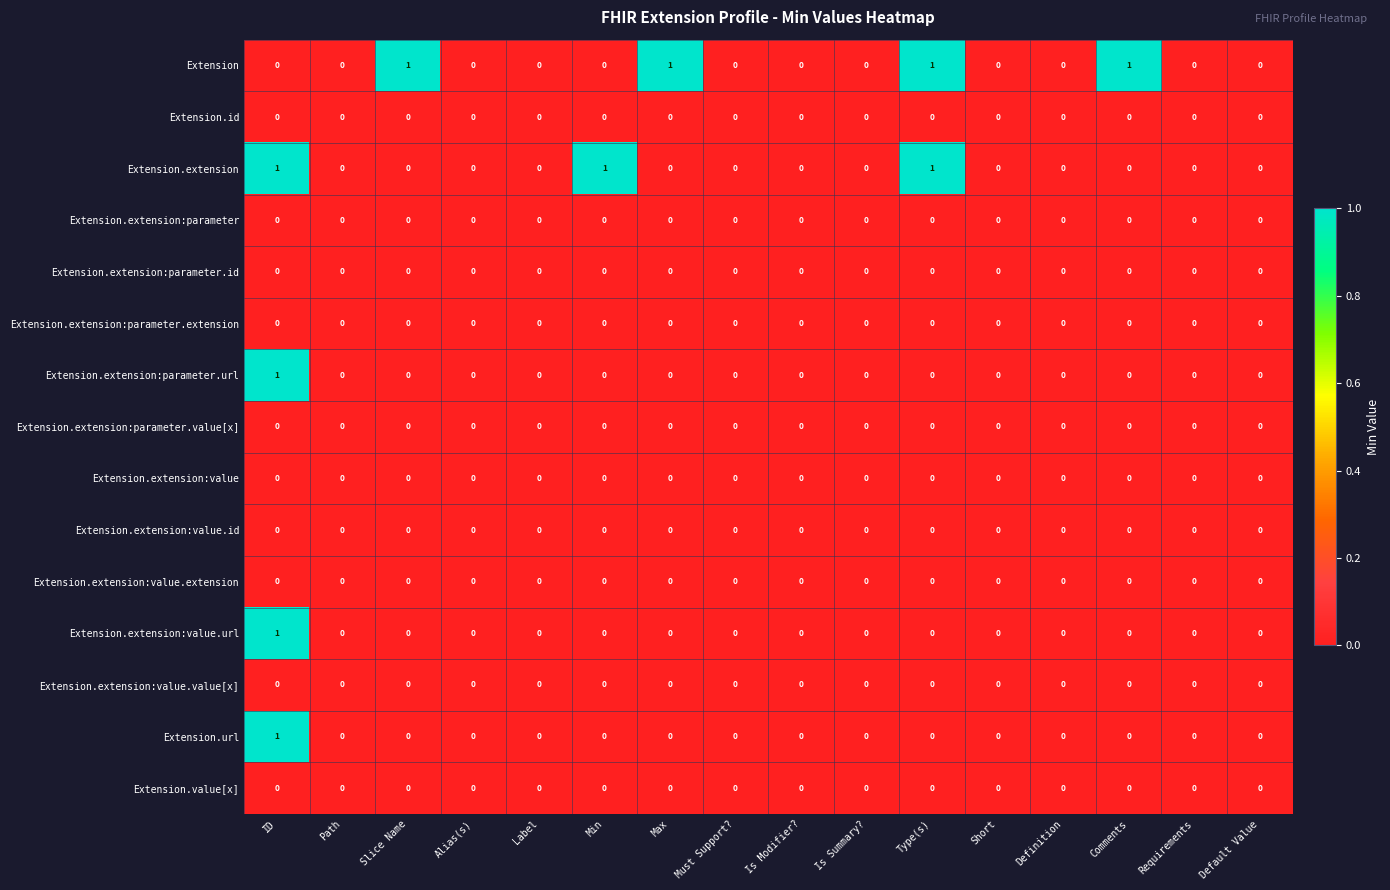

Which series has the largest total across all categories?

Extension